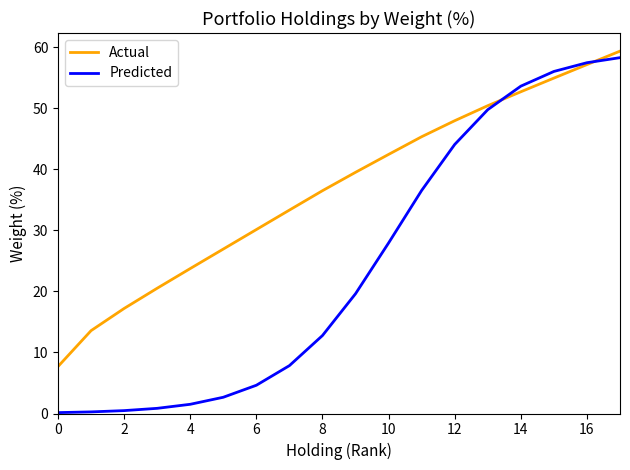

What is the highest value of the Predicted series?

58.3